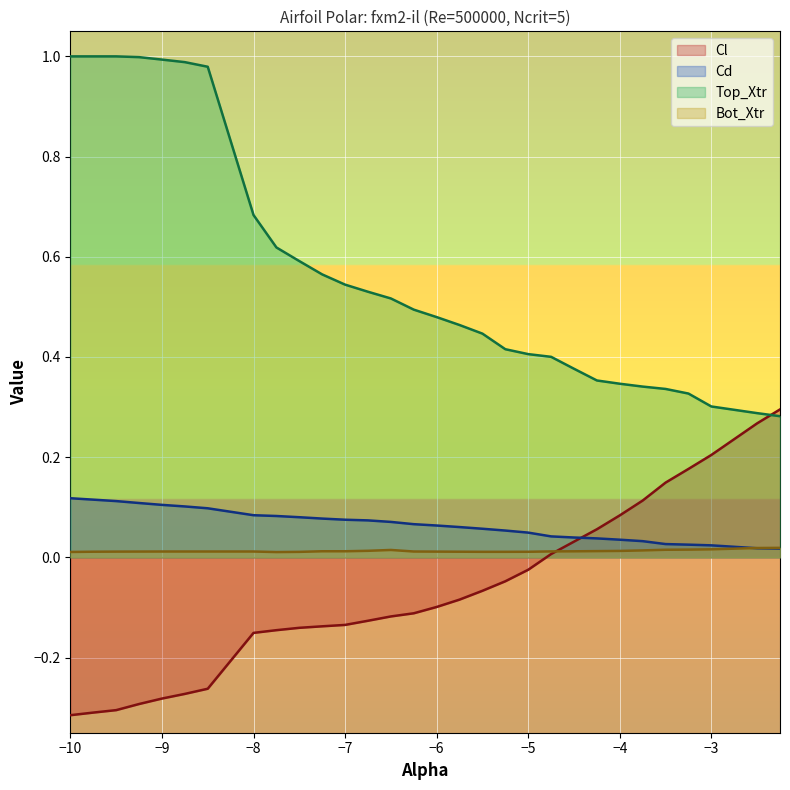

What is the average value of the Cd series?

0.1